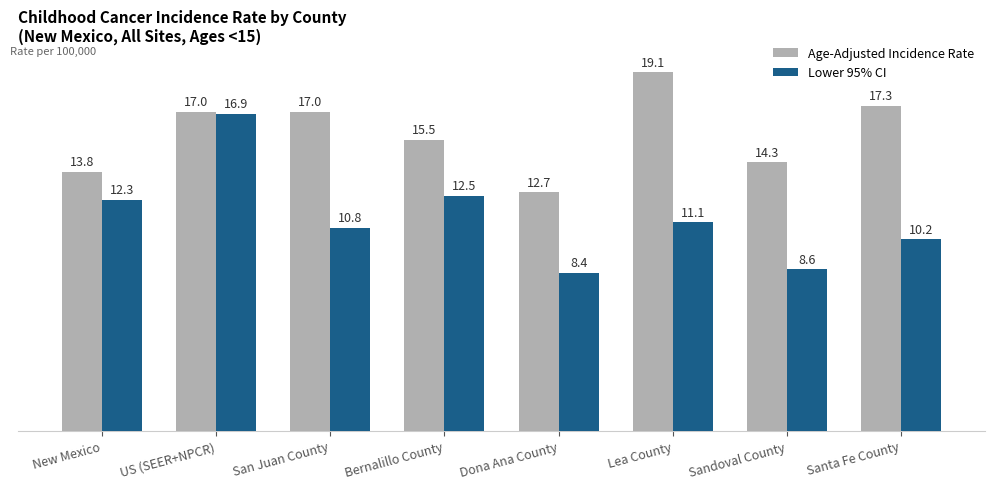

Which series has the largest total across all categories?

Age-Adjusted Incidence Rate